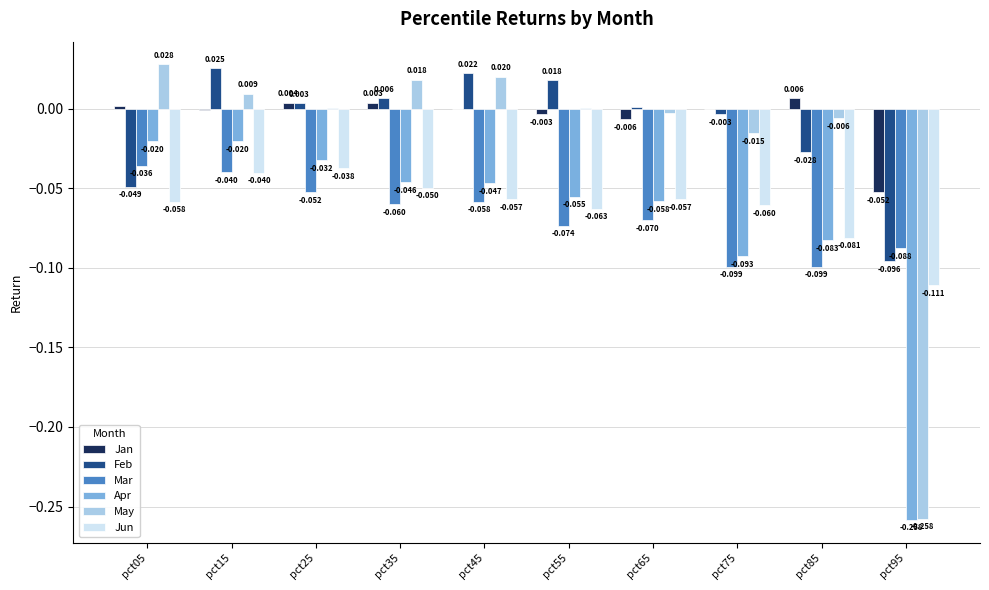

Which series changed the most between pct15 and pct75?

Apr